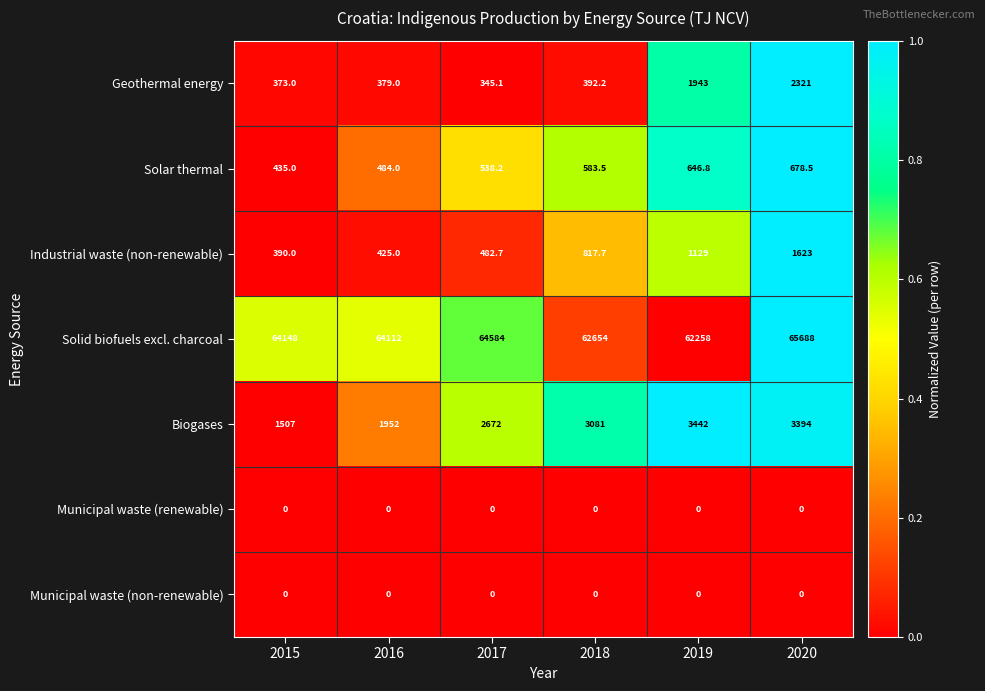

At which label does Industrial waste (non-renewable) first exceed 817?

2018